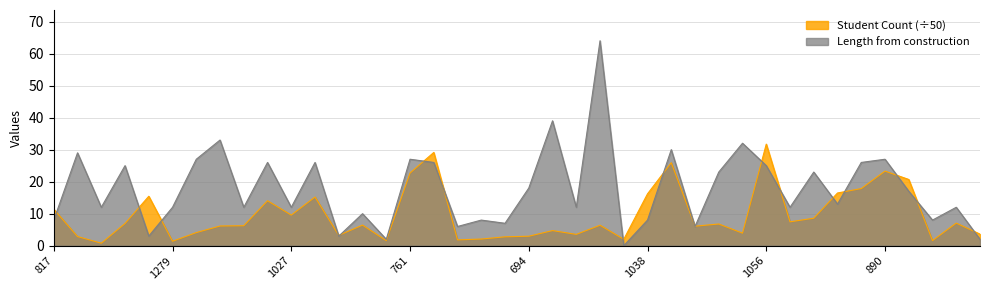

True or false: Student Count has more than 0 interior local peaks.

True